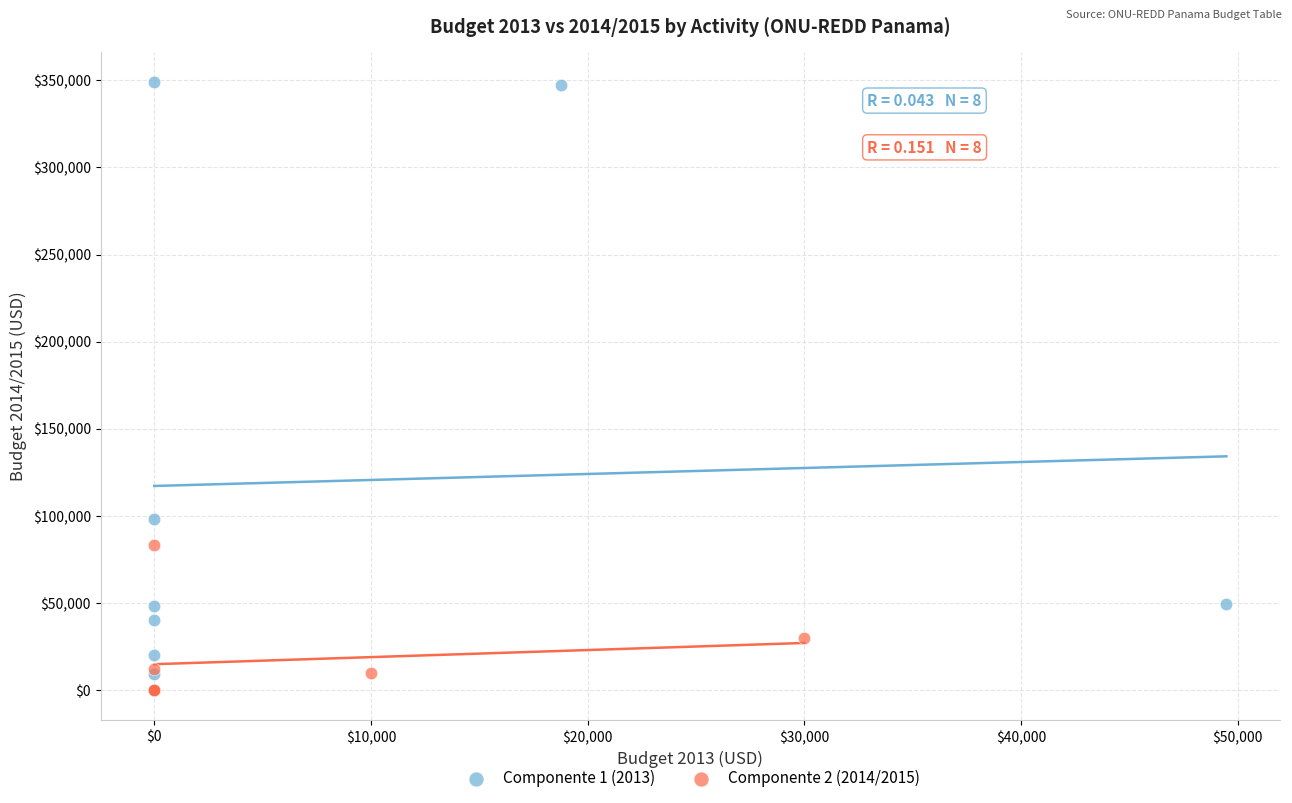

Which series has the largest Y range (max minus min)?

Componente 1 (2013)